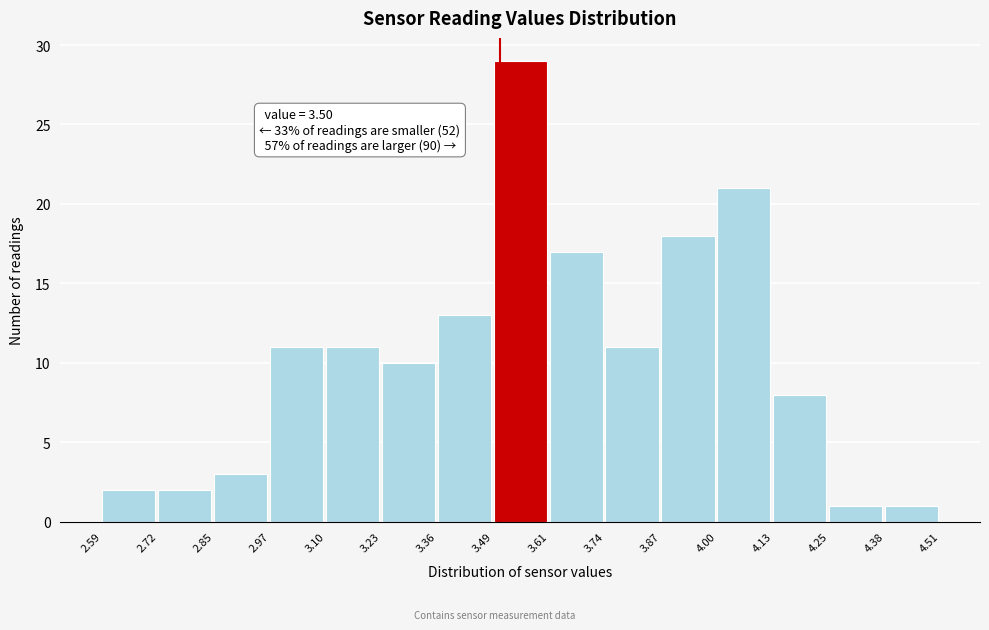

Which range on the x-axis has the tallest bar?

3.49 to 3.61